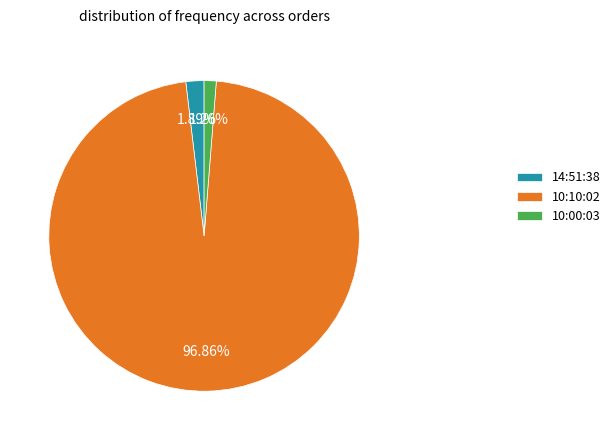

How many slices are in this pie chart?

3